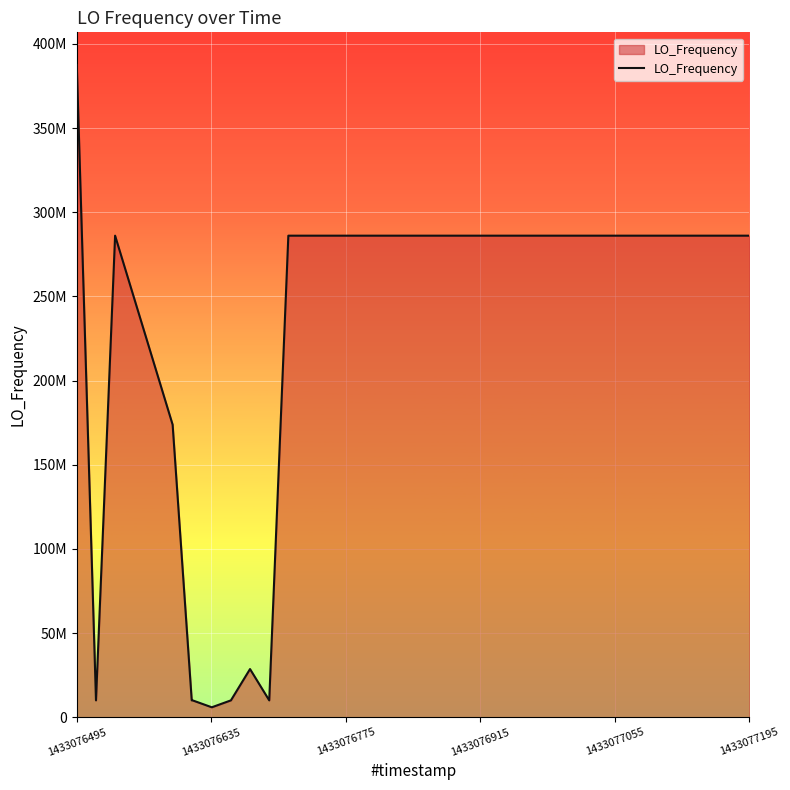

What is the difference between the maximum and minimum values?

381569724.2